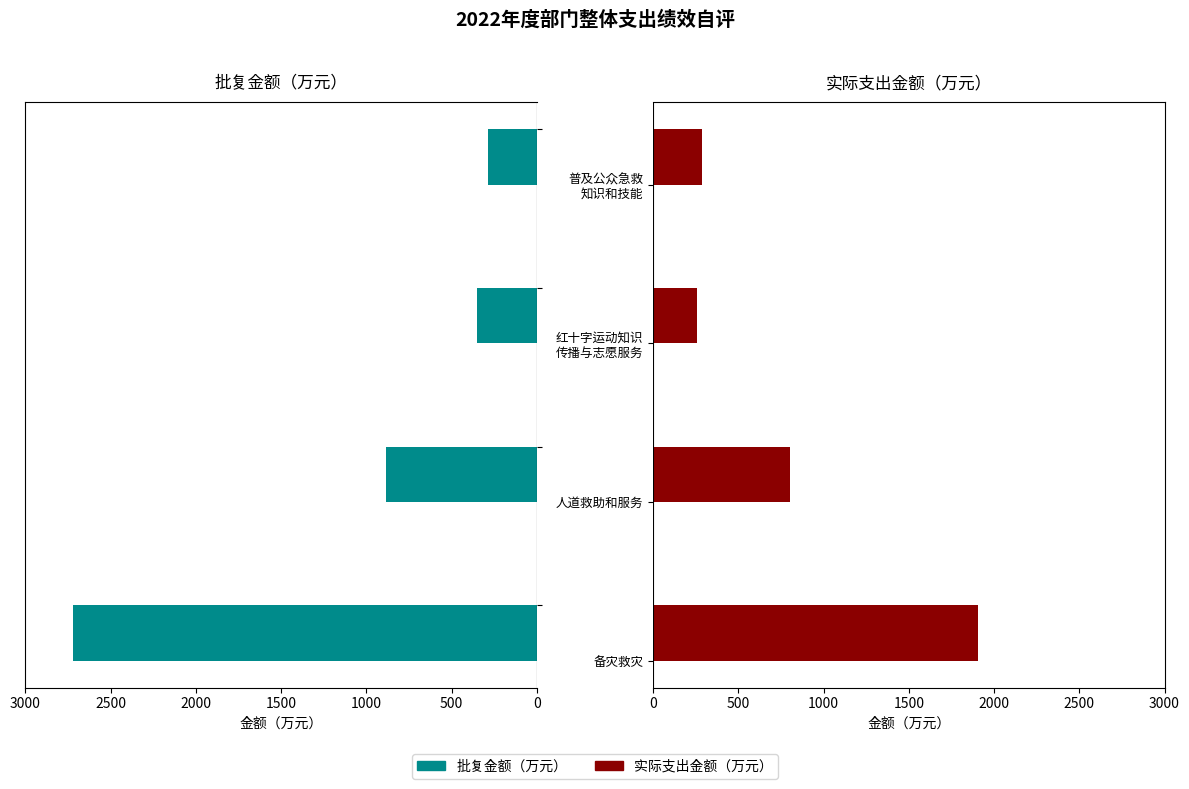

What is the approximate value of 实际支出金额（万元） at 备灾救灾?

1906.0